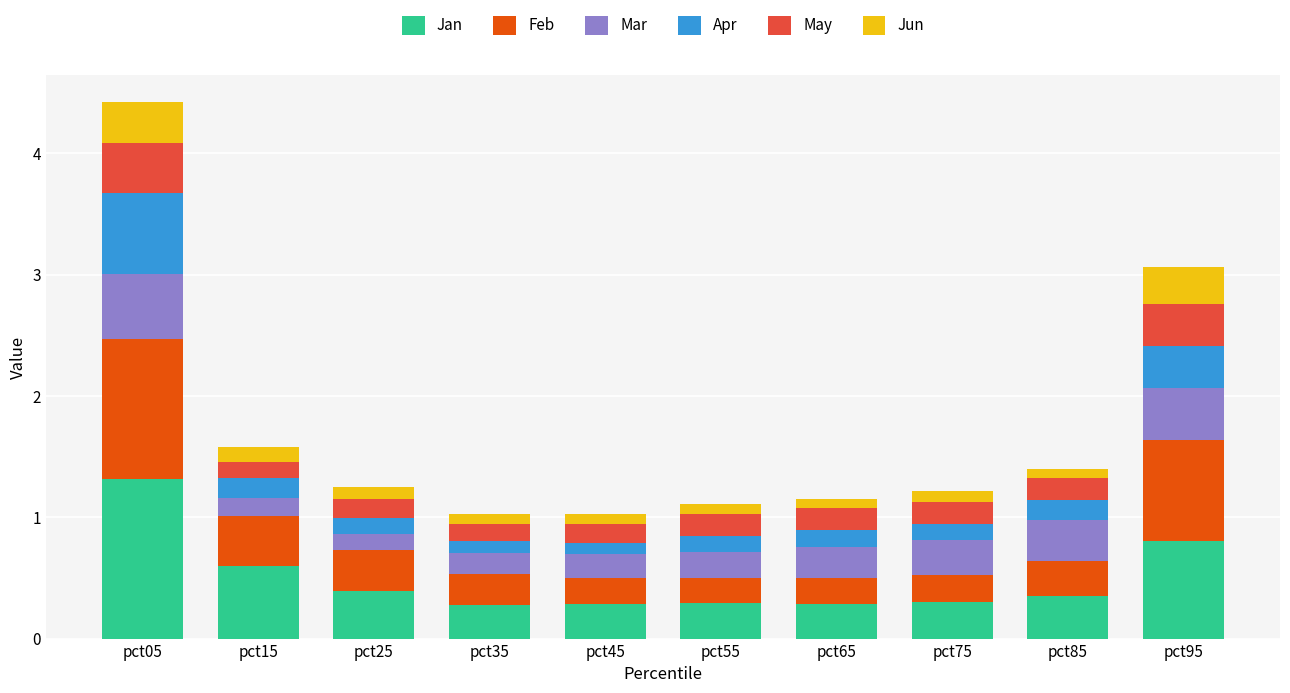

At which category is the sum across all series the highest?

pct05